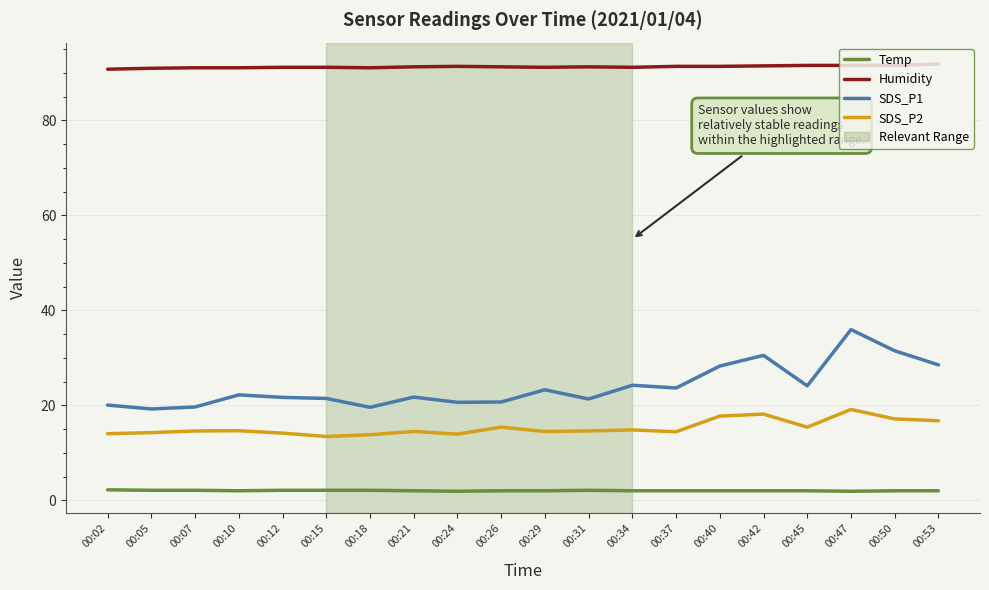

Is the value of SDS_P1 at 00:24 greater than the value of SDS_P2 at 00:02?

Yes